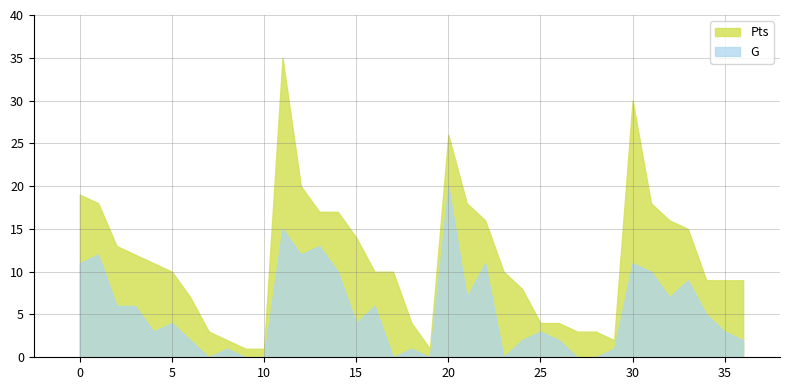

What is the greatest value displayed?

35